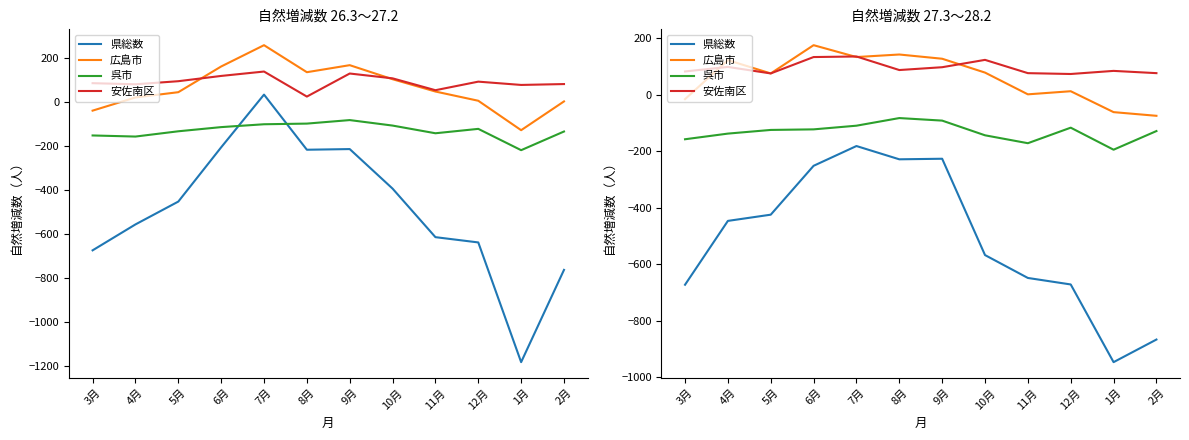

Rank the categories by 県総数 value from lowest to highest.

1月, 2月, 3月, 12月, 11月, 10月, 4月, 5月, 6月, 8月, 9月, 7月